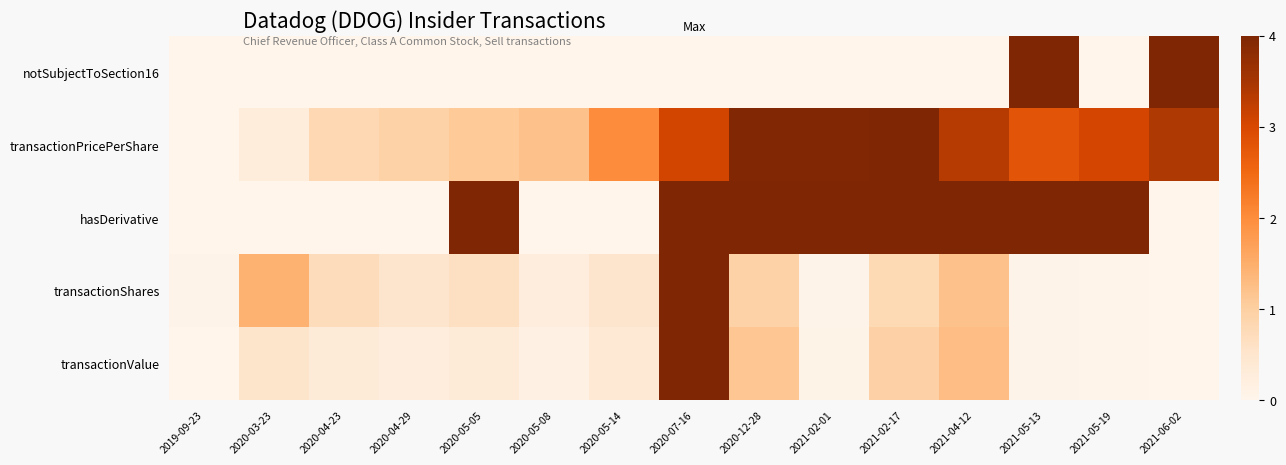

List the series in order of their peak value, highest first.

notSubjectToSection16, transactionPricePerShare, hasDerivative, transactionShares, transactionValue